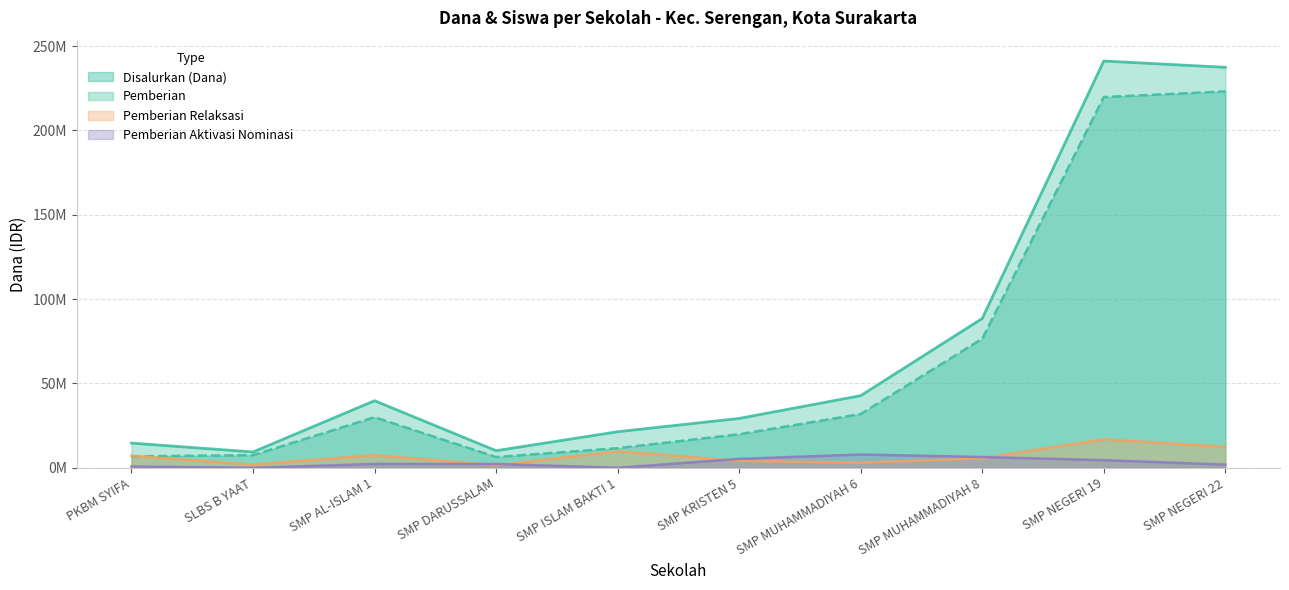

What position from the right is SMP DARUSSALAM?

7